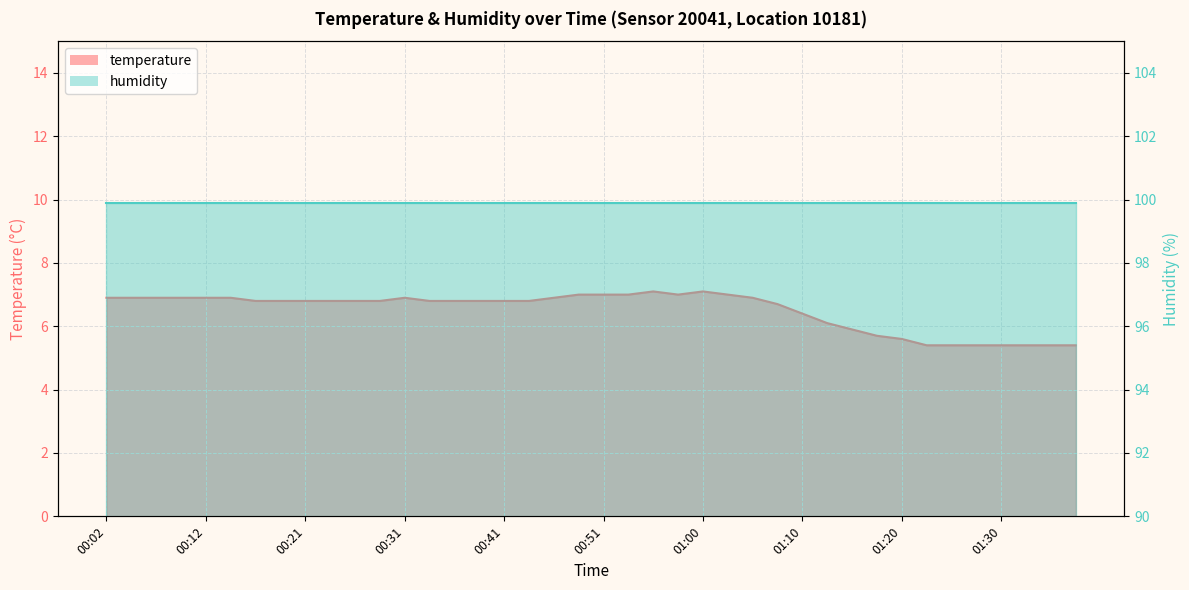

Which label corresponds to the largest value in the chart?

00:55